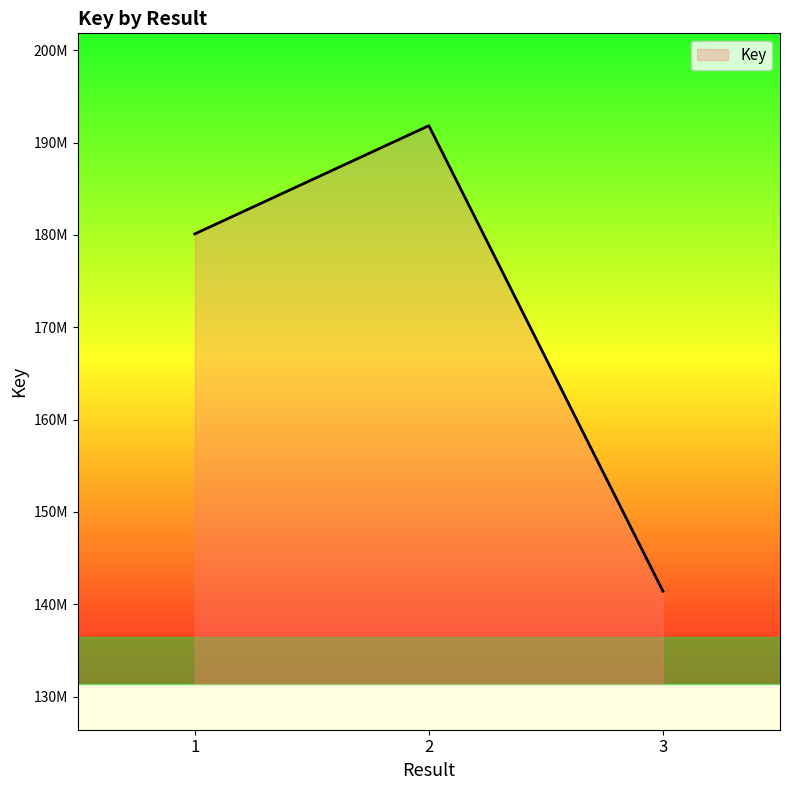

What is the smallest value displayed?

141405496